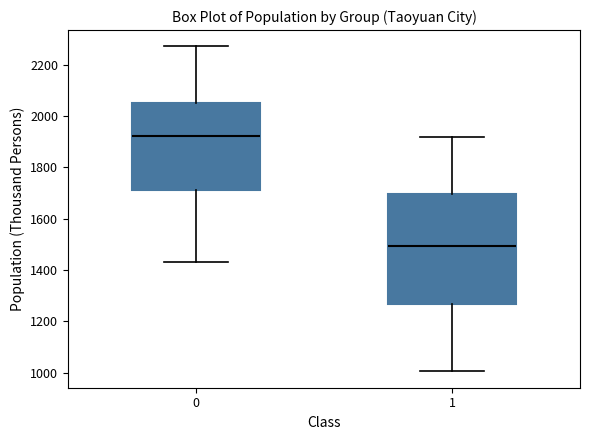

Reading left to right, transcribe this box plot: for each box, give where its median line is, the range the box spans, and where its two whiskers end, as read against the y-axis. The values are not printed on the chart, so give them approximately, as read against the axis.

0: median 1920, box 1720 to 2060, whiskers 1440 to 2280
1: median 1500, box 1260 to 1700, whiskers 1000 to 1920